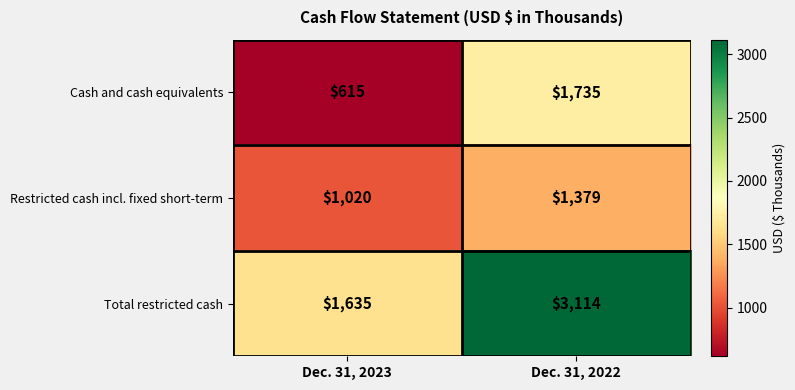

Reading left to right, what are all the values shown in this chart?

Cash and cash equivalents: Dec. 31, 2023=615	Dec. 31, 2022=1735
Restricted cash incl. fixed short-term: Dec. 31, 2023=1020	Dec. 31, 2022=1379
Total restricted cash: Dec. 31, 2023=1635	Dec. 31, 2022=3114